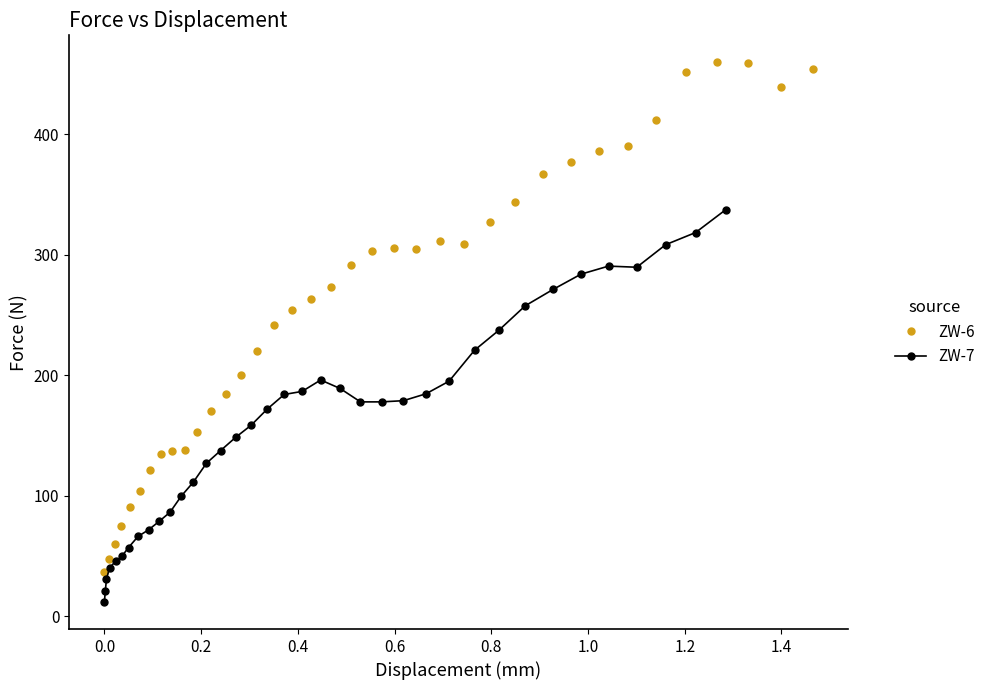

True or false: ZW-6 has more than 1 points higher than both neighbors.

True